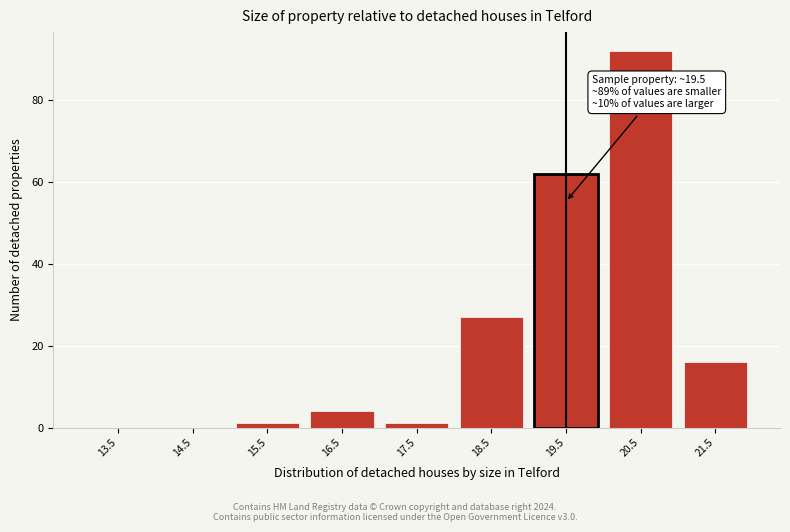

Which range on the x-axis has the tallest bar?

20 to 21